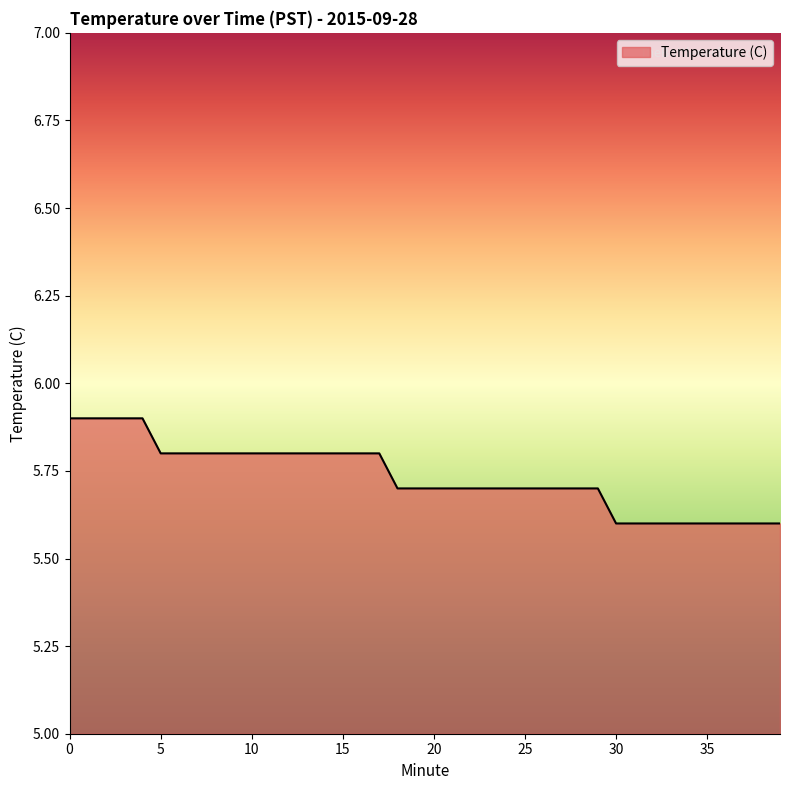

What is the minimum value shown in the chart?

5.6